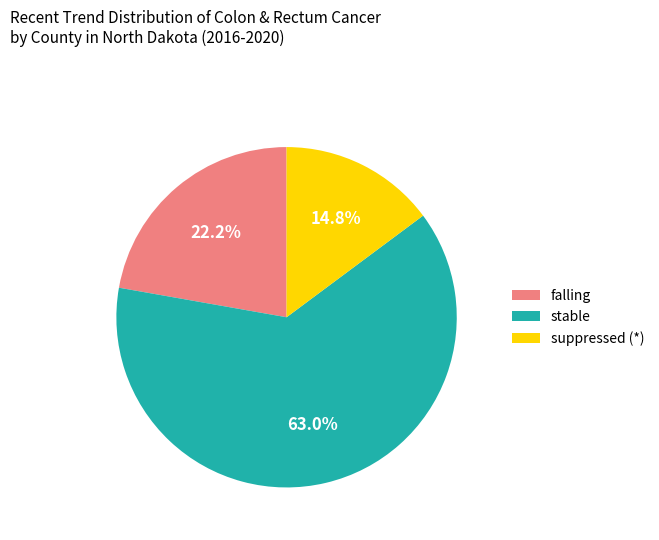

Rank the categories by value from lowest to highest.

suppressed (*), falling, stable